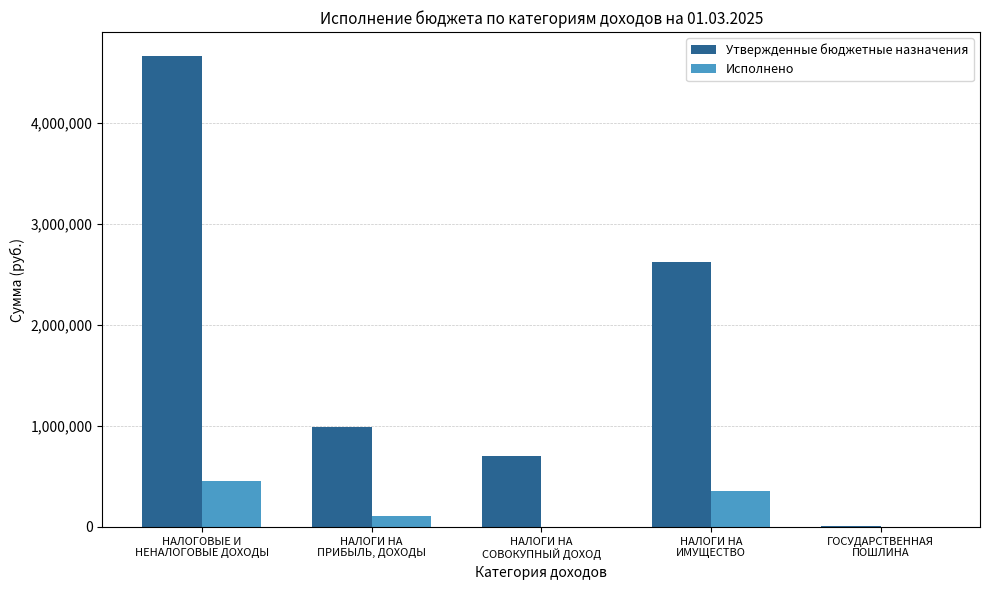

What is the total value across all series at НАЛОГИ НА
ИМУЩЕСТВО?

2983132.2